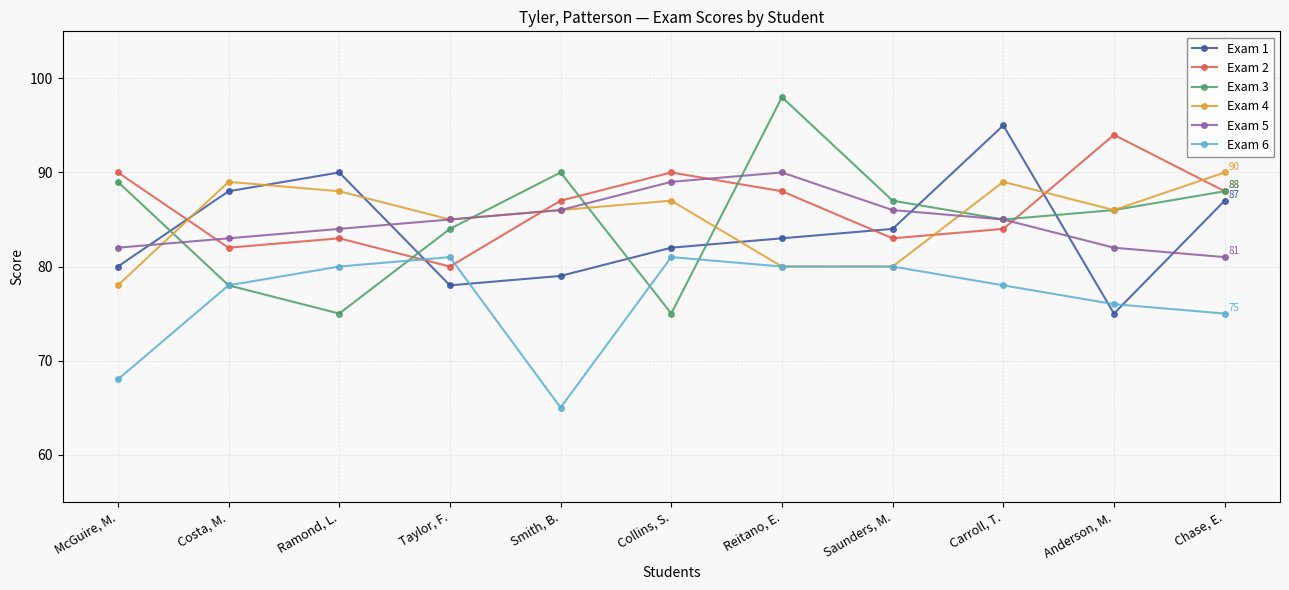

List the labels in order of Exam 1 value, smallest first.

Anderson, M., Taylor, F., Smith, B., McGuire, M., Collins, S., Reitano, E., Saunders, M., Chase, E., Costa, M., Ramond, L., Carroll, T.